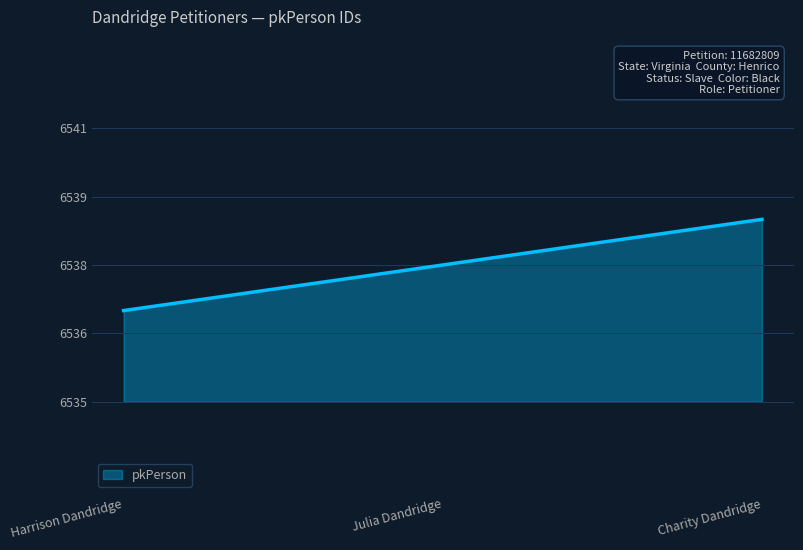

What is the label of the 2nd point from the right?

Julia Dandridge